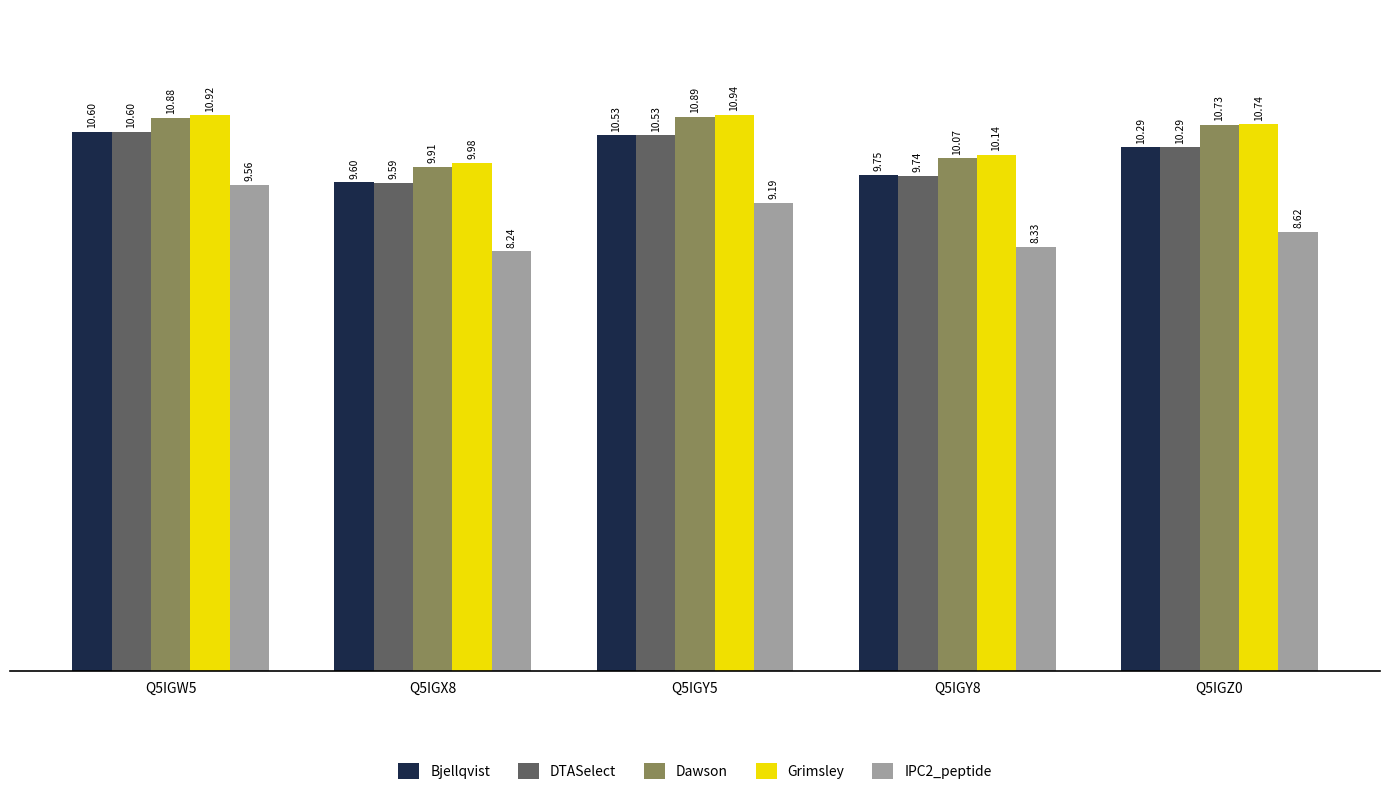

Which category has the lowest value in the IPC2_peptide series?

Q5IGX8